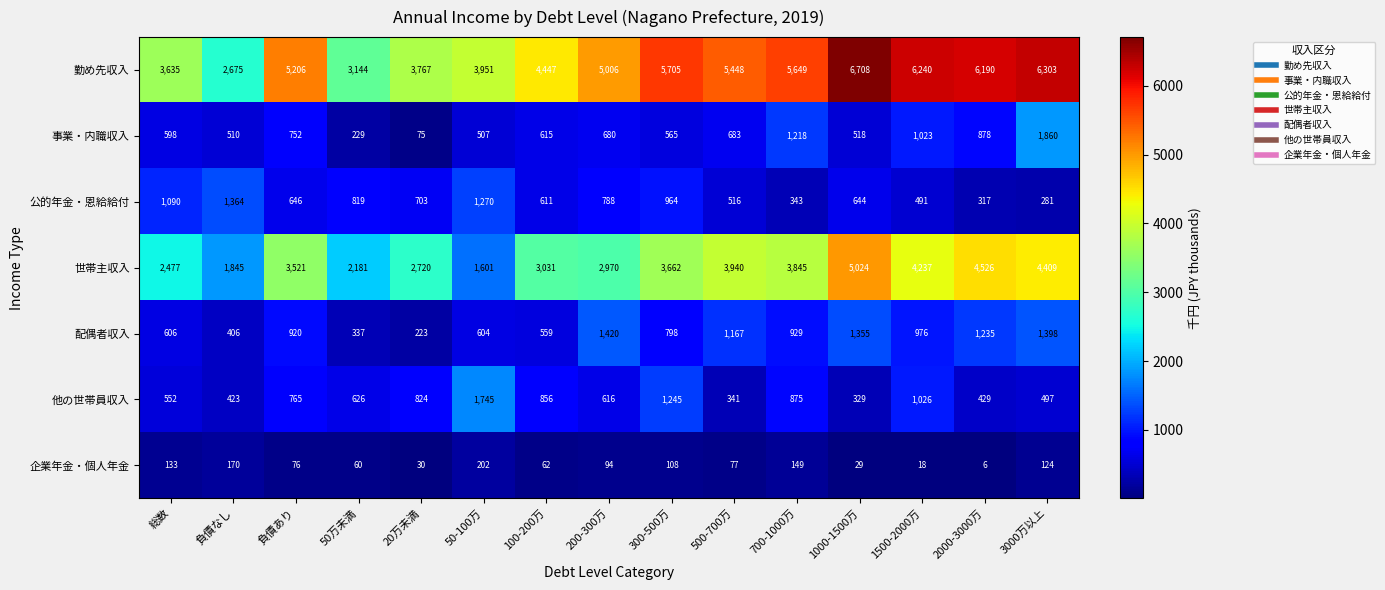

What is the total value across all series at 200-300万?

11574